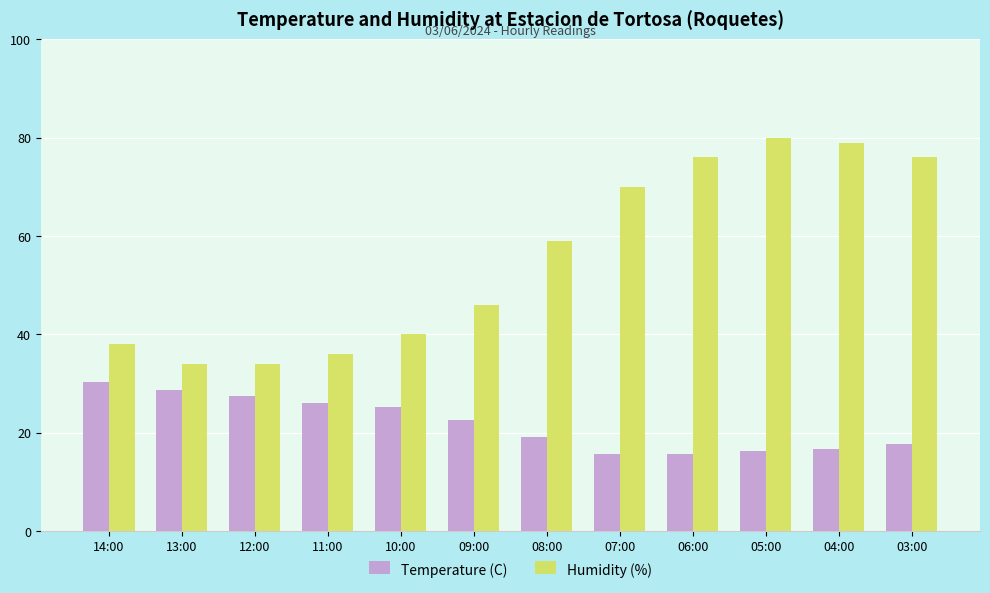

At which label does Humidity (%) reach its peak?

05:00